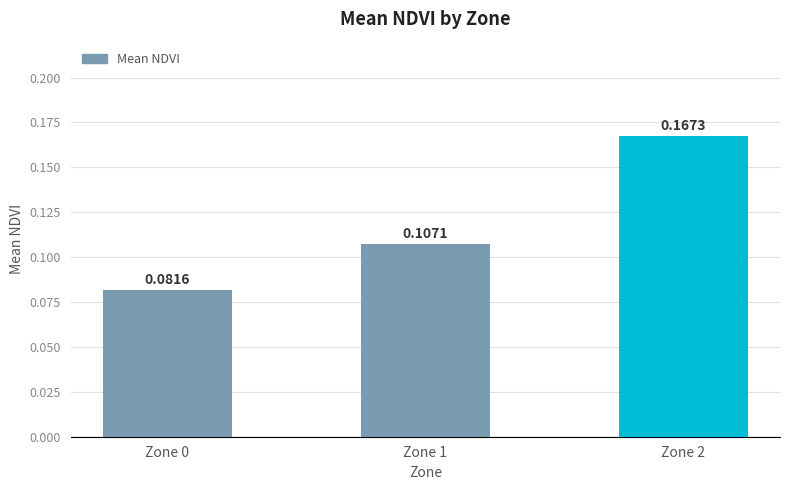

Does the chart contain stacked bars?

No